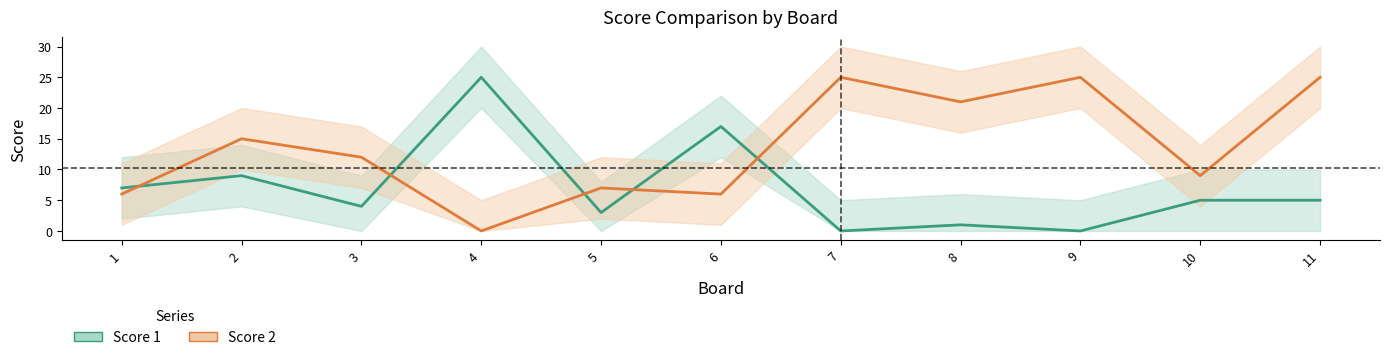

Rank the series by their average value, from lowest to highest.

Score 1 (line), Score 2 (line)